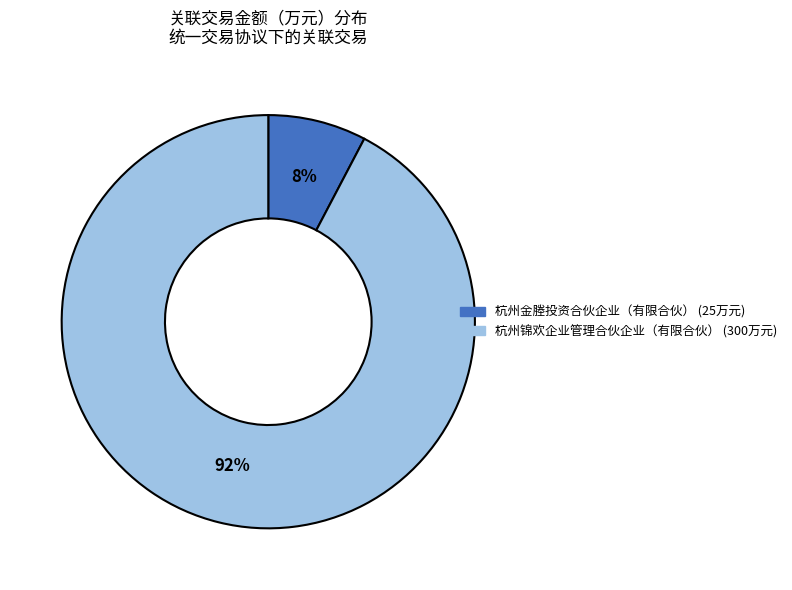

Is there any slice that represents more than half of the pie?

Yes